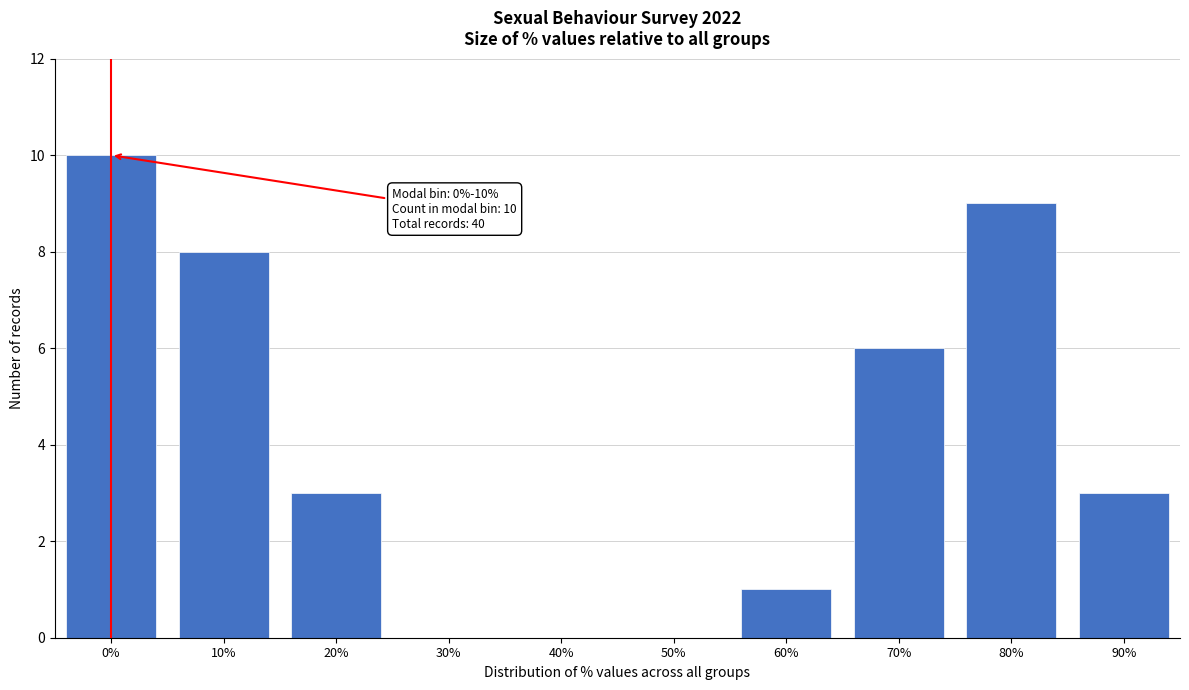

Reading left to right, extract all data points from this chart.

0%=10	10%=8	20%=3	30%=0	40%=0	50%=0	60%=1	70%=6	80%=9	90%=3